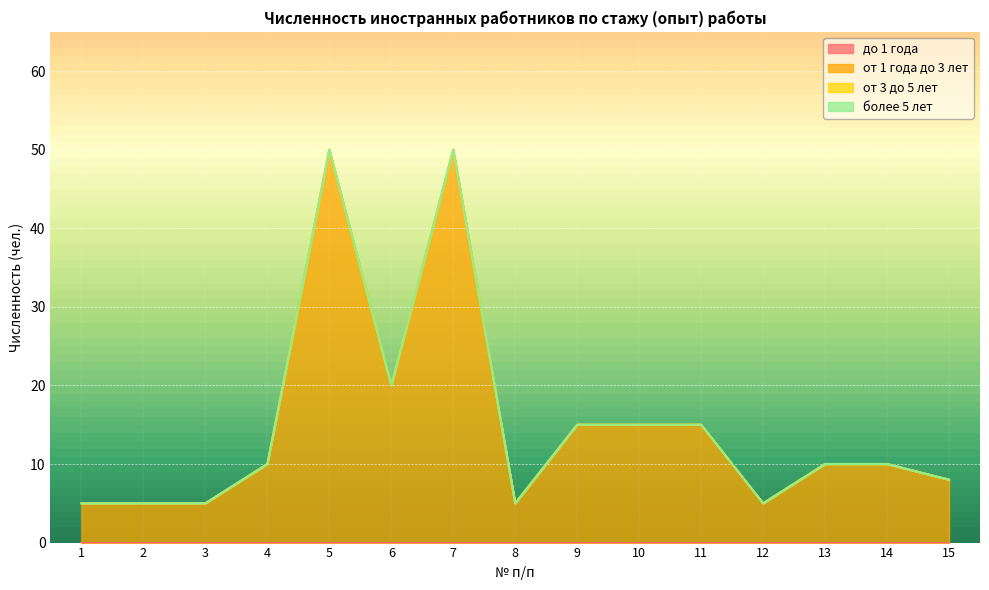

What are all the series names shown in the legend?

до 1 года, от 1 года до 3 лет, от 3 до 5 лет, более 5 лет